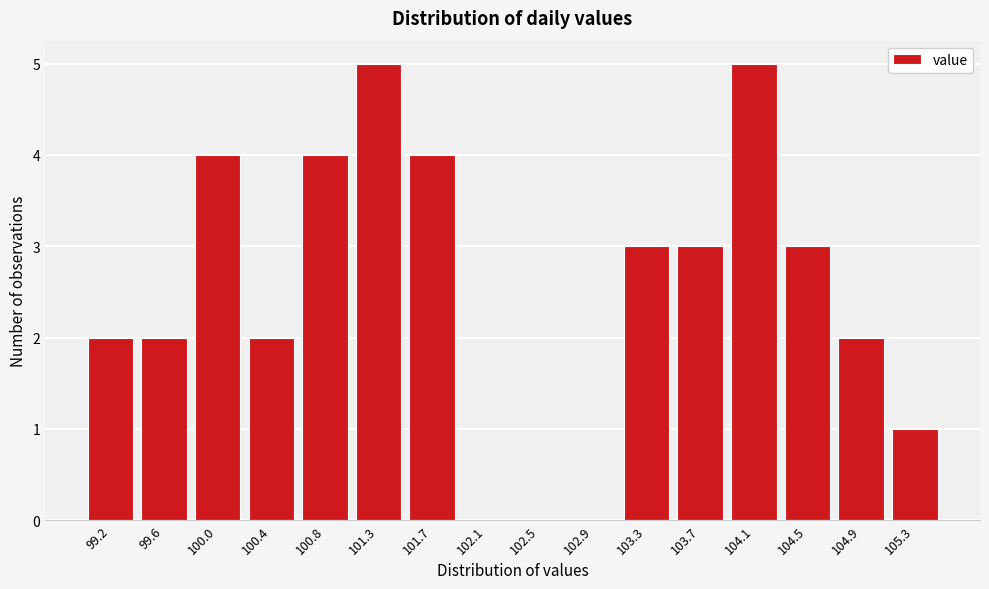

Reading right to left, what are all the values shown in this chart?

105.3=1	104.9=2	104.5=3	104.1=5	103.7=3	103.3=3	102.9=0	102.5=0	102.1=0	101.7=4	101.3=5	100.8=4	100.4=2	100.0=4	99.6=2	99.2=2